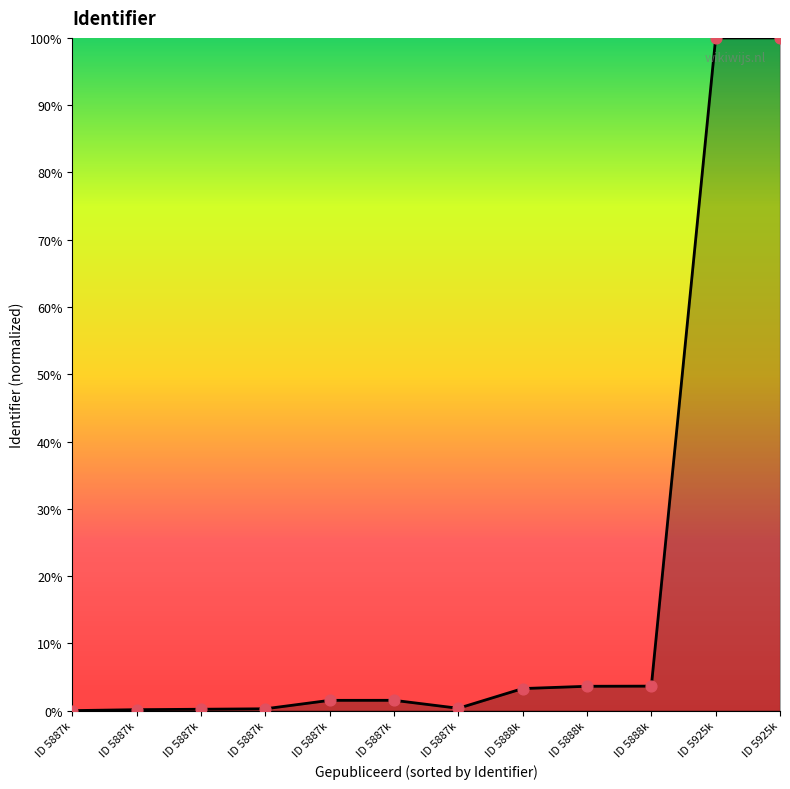

How many lines are shown in the chart?

1